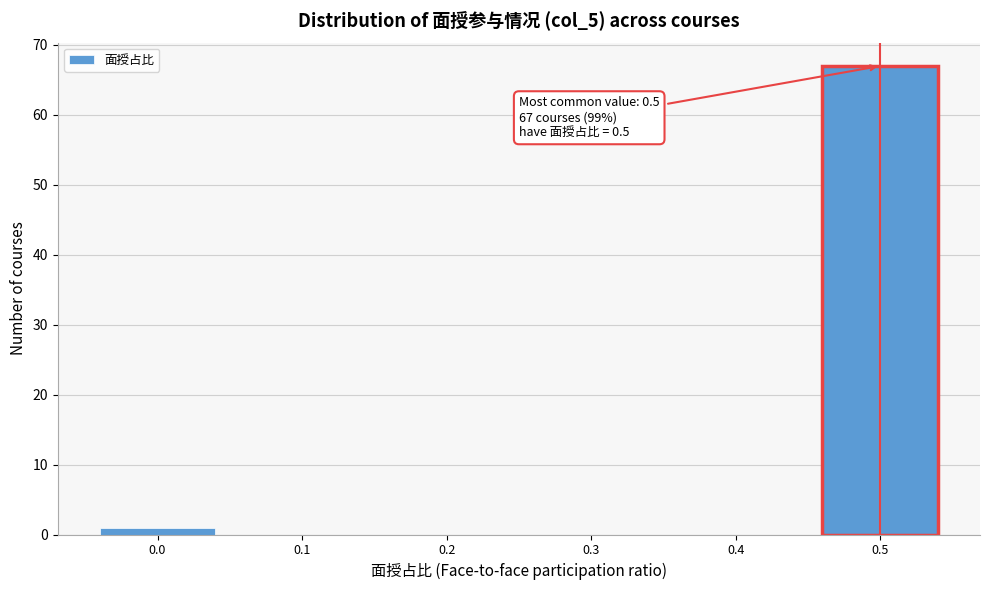

Which range on the x-axis has the tallest bar?

0.45 to 0.55